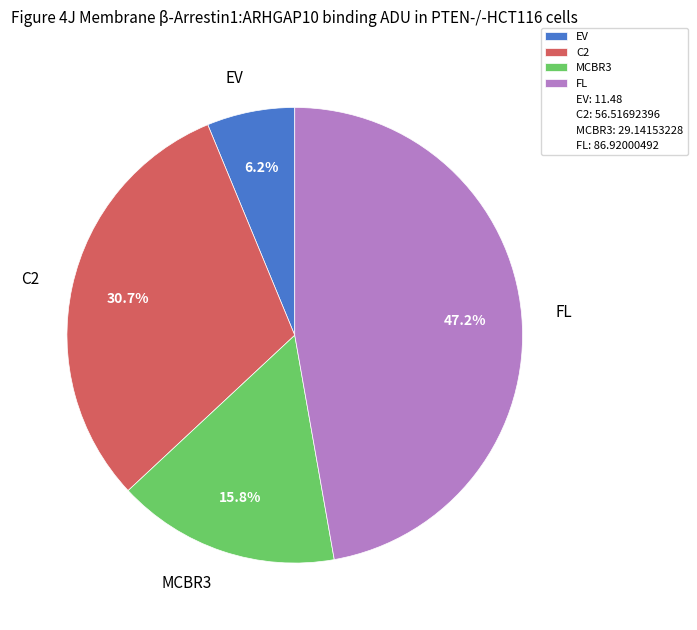

Between C2 and MCBR3, which is larger?

C2